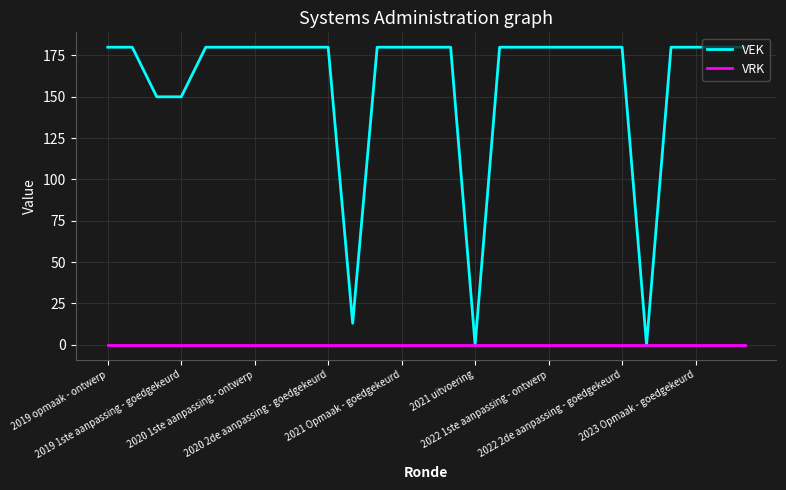

Which series has the largest total across all categories?

VEK